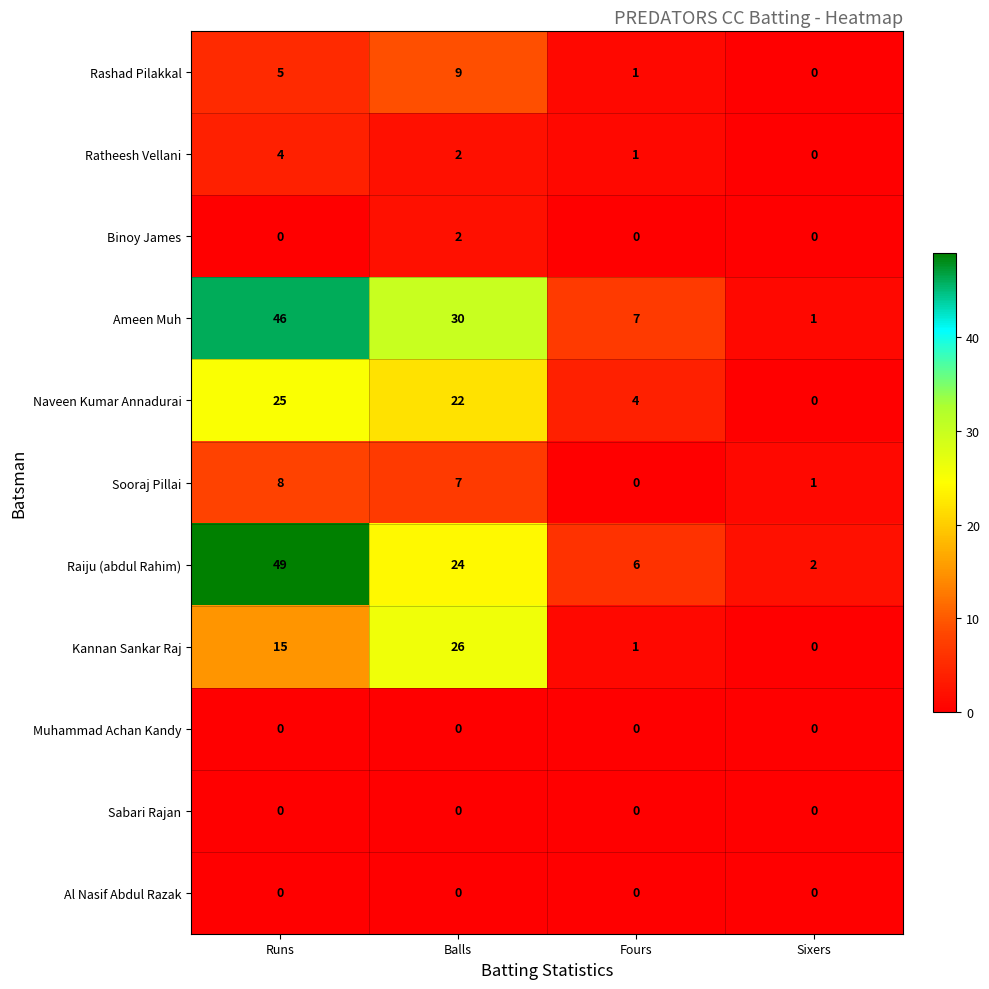

Rank the categories by Ratheesh Vellani value from lowest to highest.

Sixers, Fours, Balls, Runs